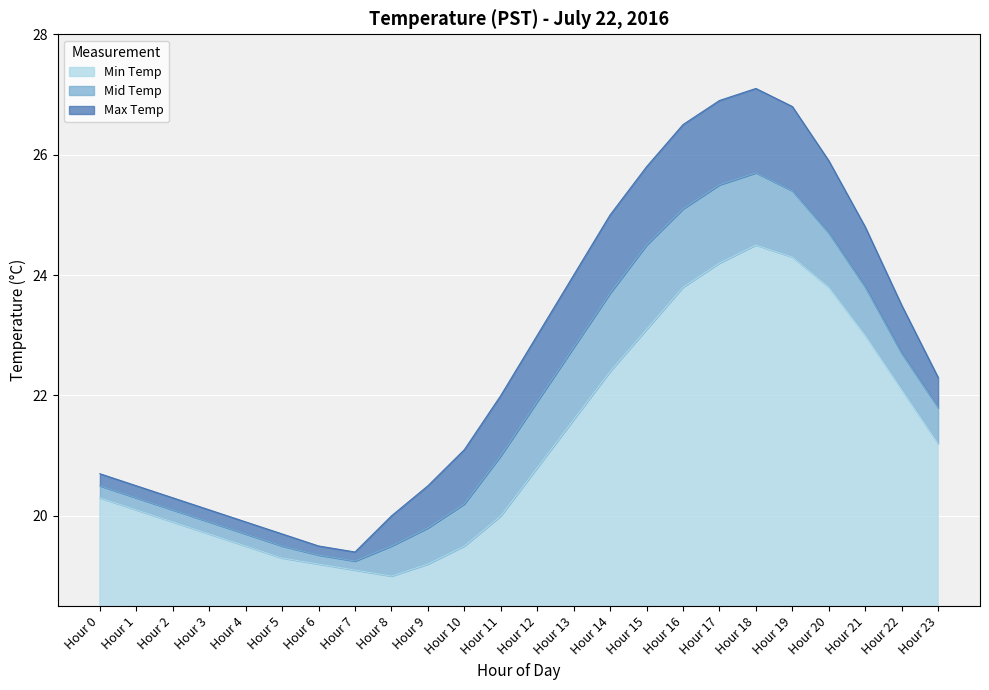

Count the number of data series in this chart.

3